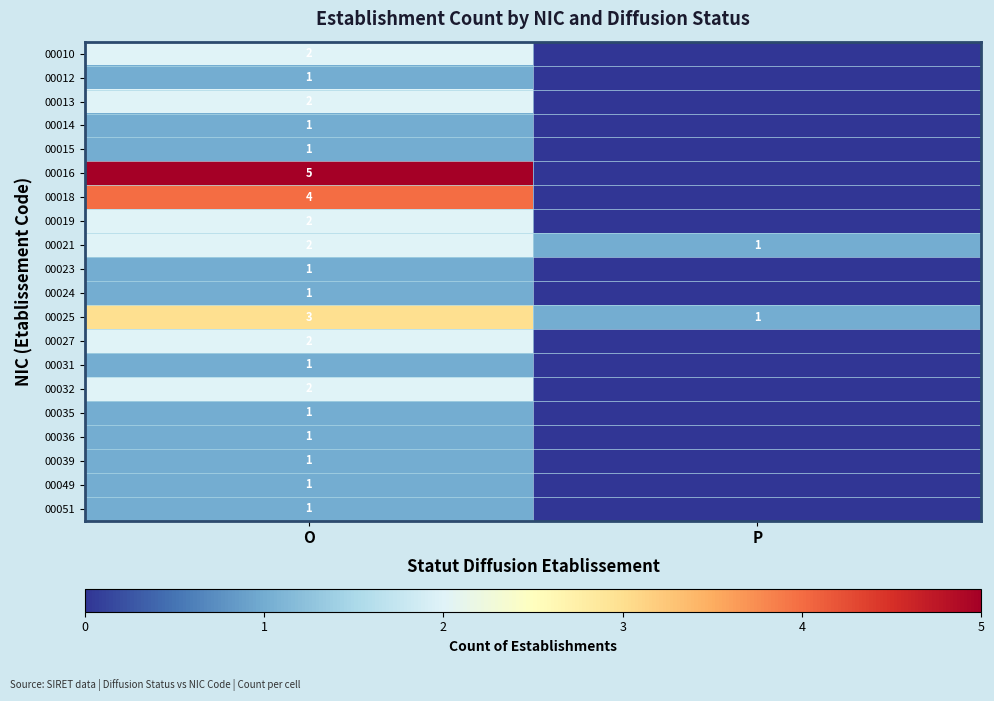

How many categories are shown in the chart?

2